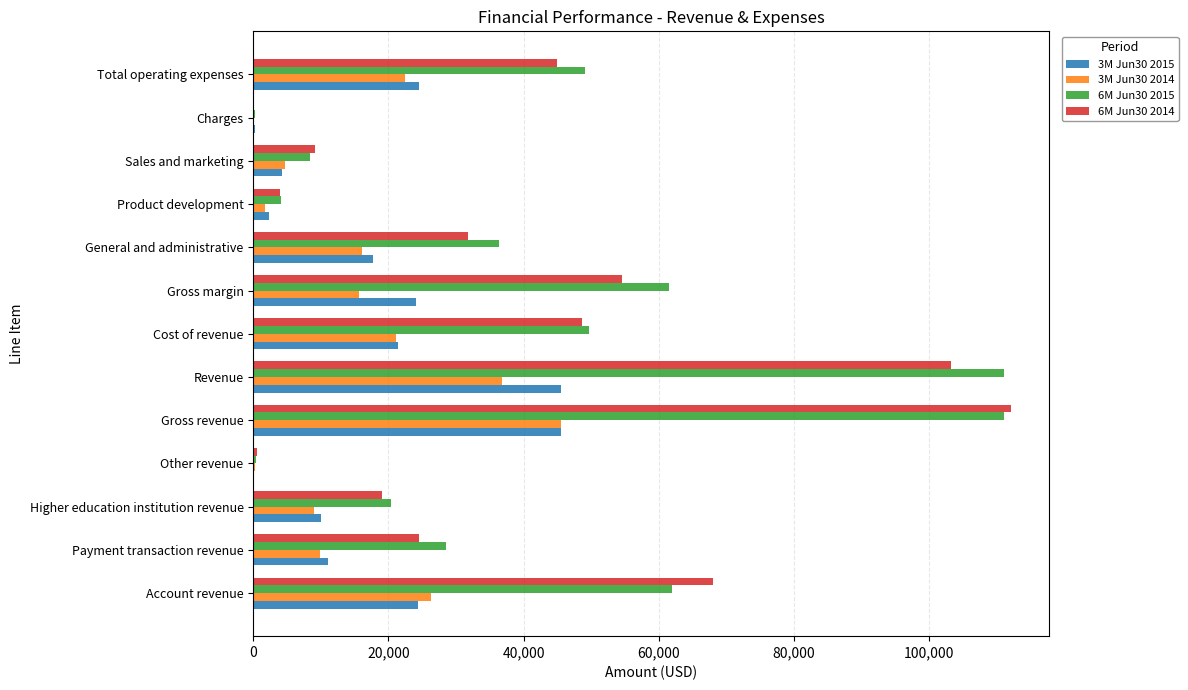

The 6M Jun30 2015 series shows 111107 at Revenue. True or false?

True